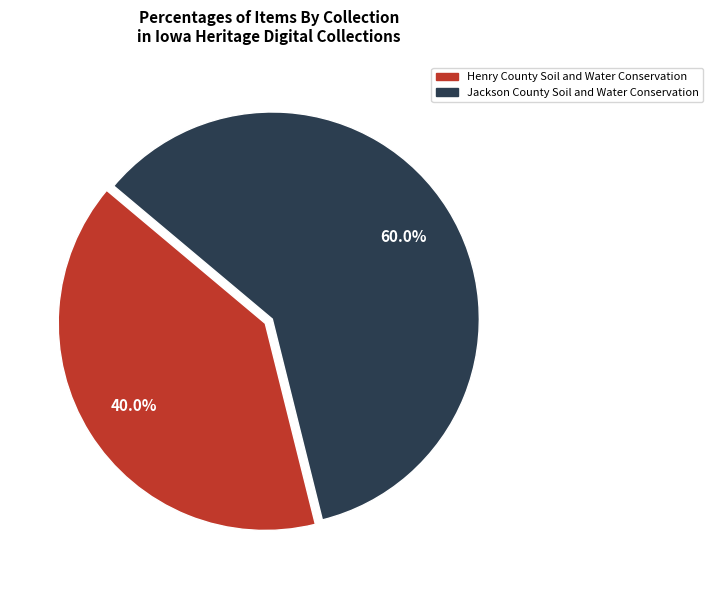

How many segments does this pie chart have?

2